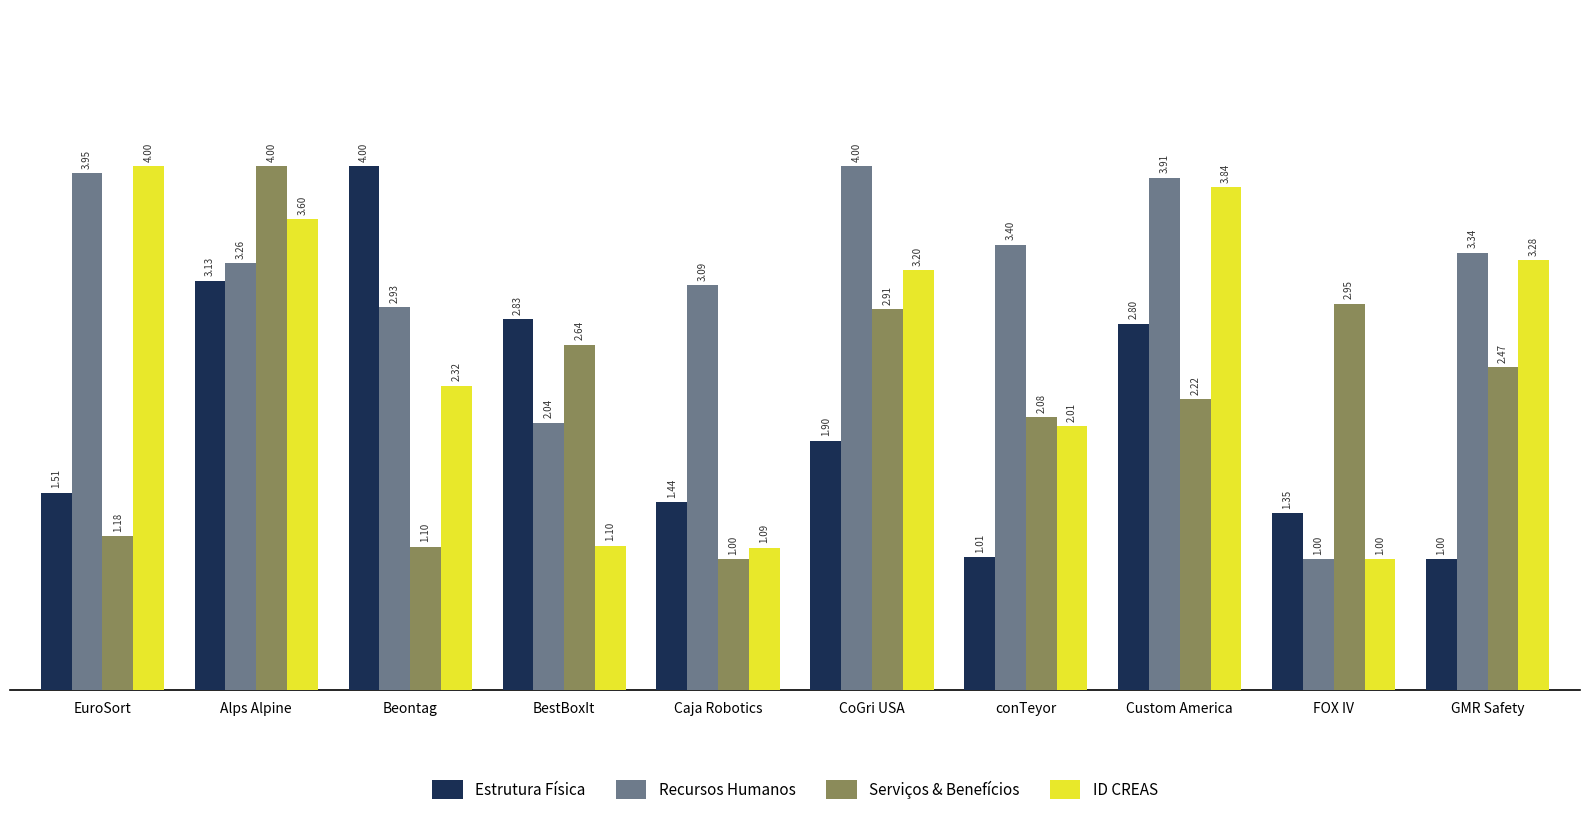

What is the label of the 9th bar from the left?

FOX IV